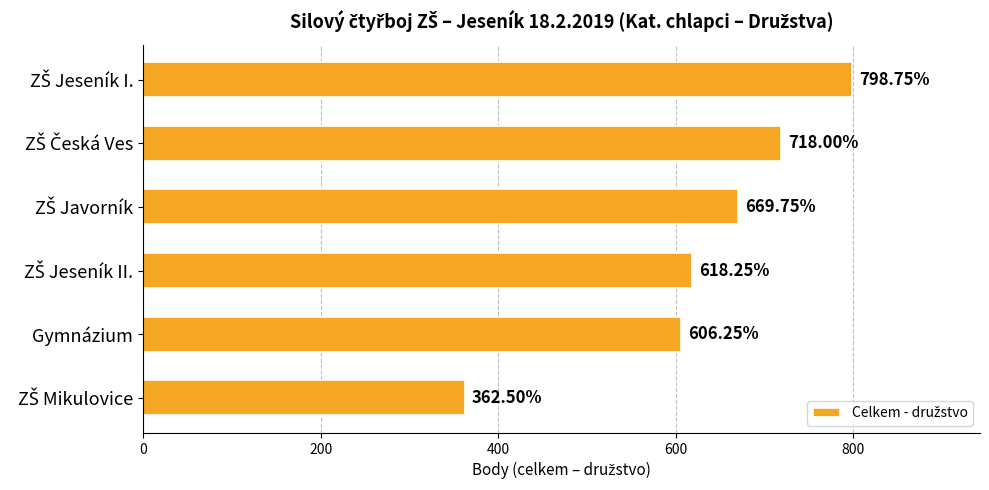

What is the label of the 5th bar from the top?

Gymnázium